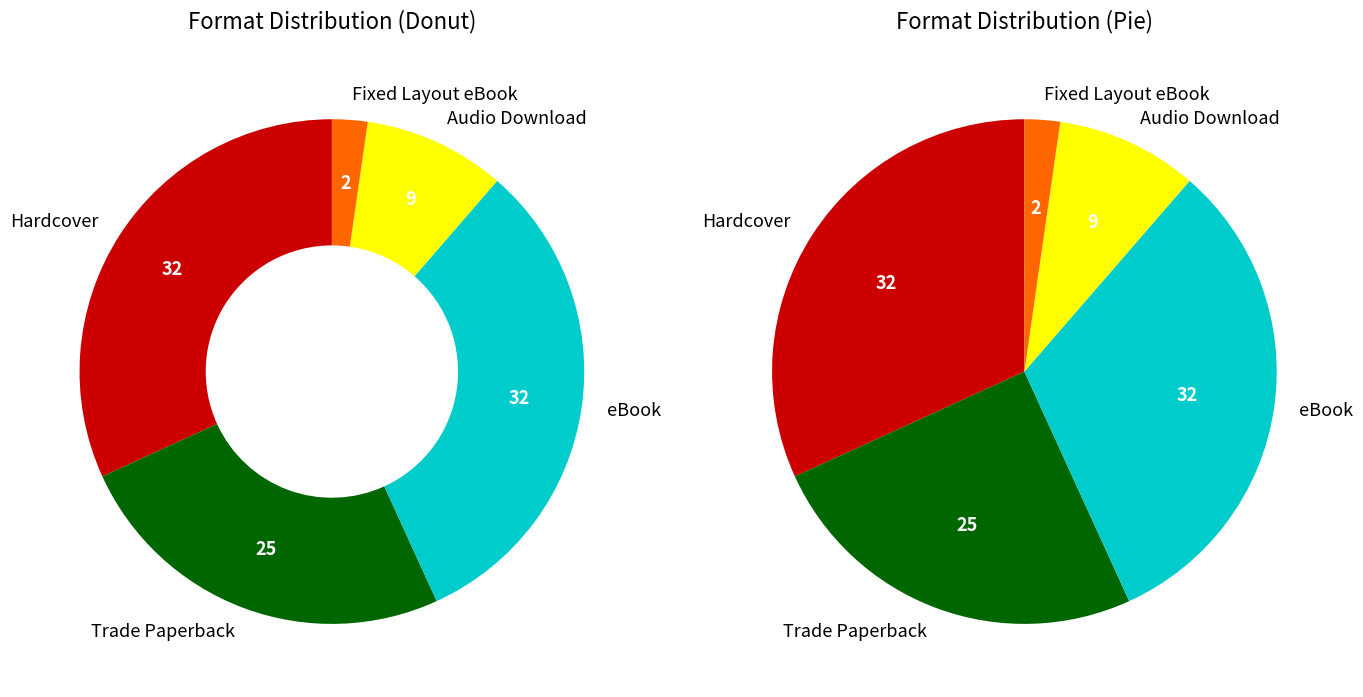

Rank the categories by value from lowest to highest.

Fixed Layout eBook, Audio Download, Trade Paperback, Hardcover, eBook